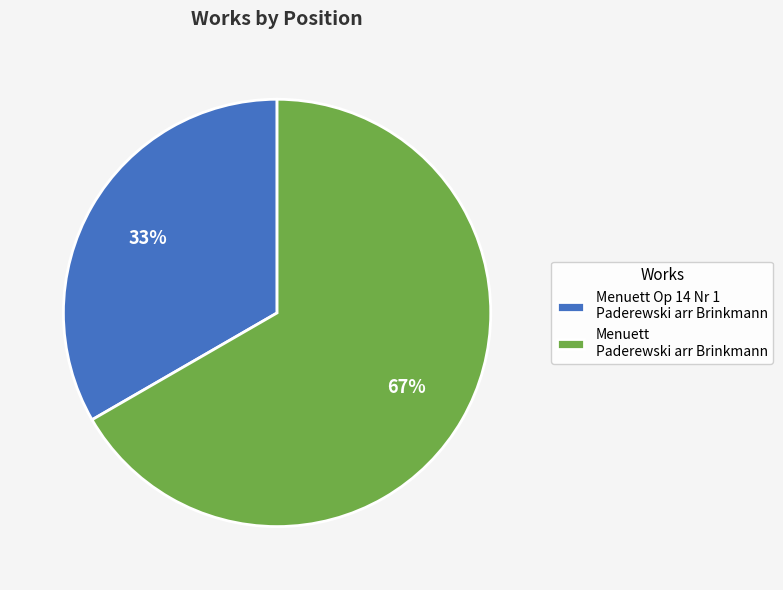

Is it true that Menuett Paderewski arr Brinkmann is 67% of the pie?

True